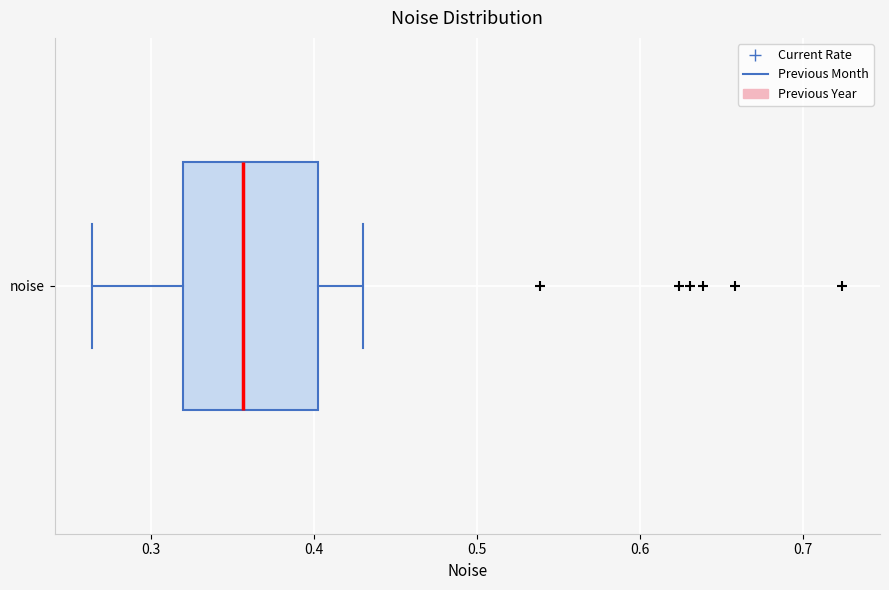

Where is the left edge of the box for noise on the x-axis? The values are not printed on the chart, so give them approximately, as read against the axis.

0.32